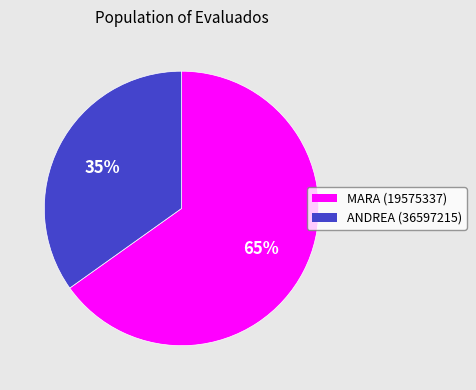

Rank the categories by value from lowest to highest.

ANDREA (36597215), MARA (19575337)